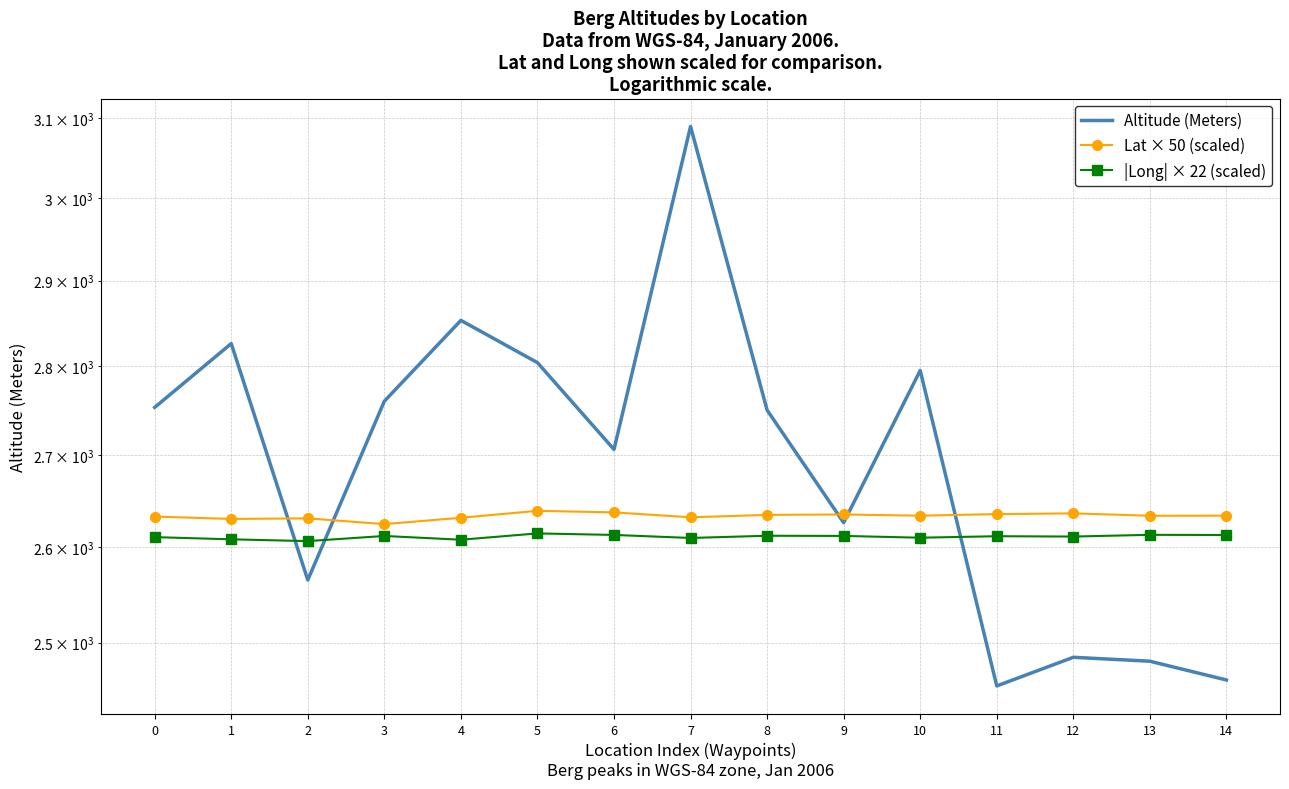

At which category does Altitude (Meters) reach its first local peak?

1